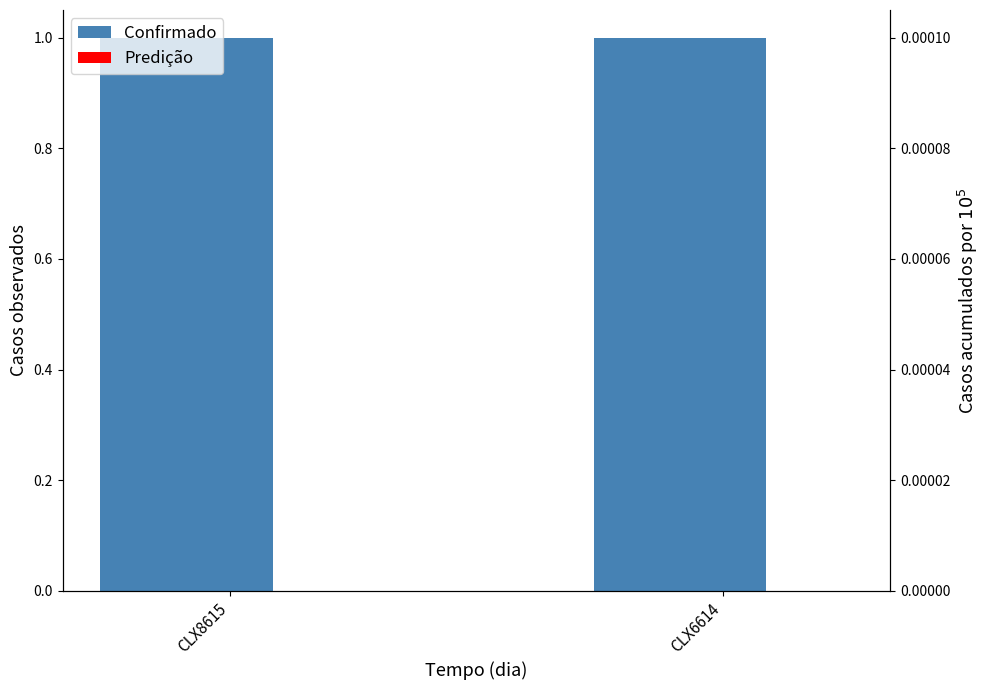

What is the spread (max minus min) of values at CLX8615?

1